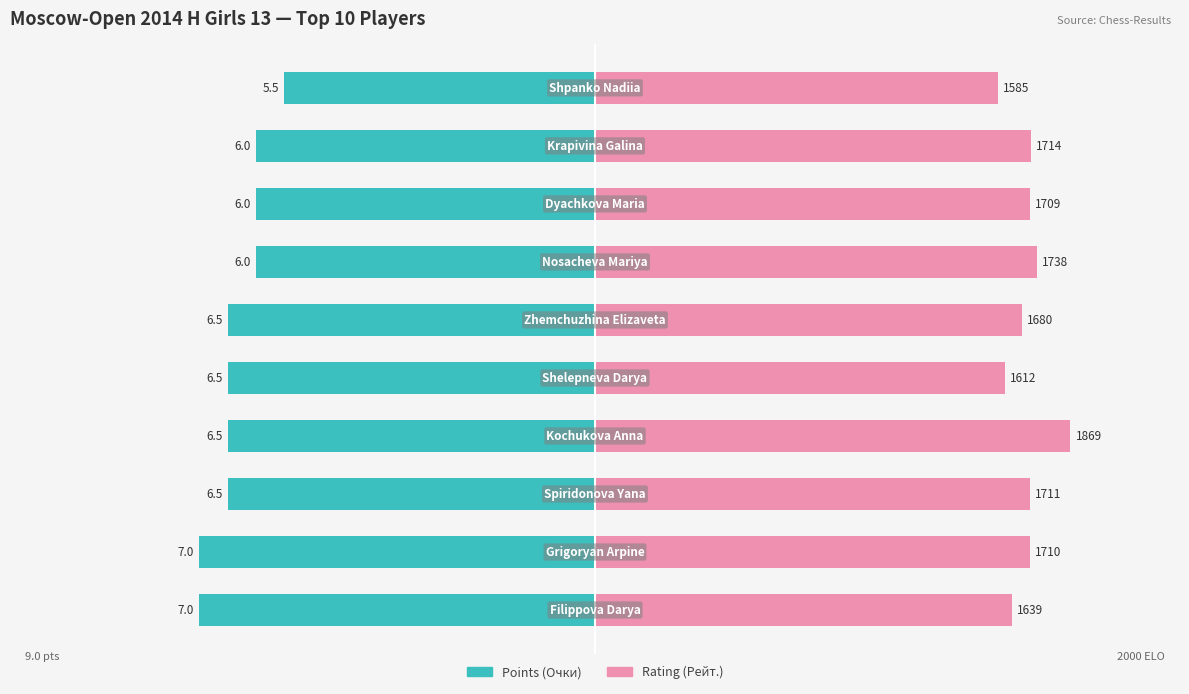

At how many categories does at least one series exceed 5?

10